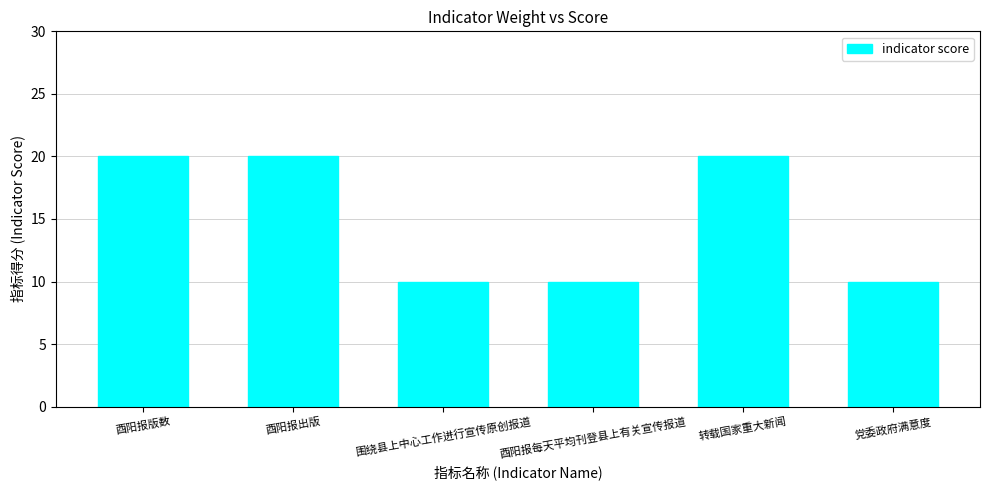

True or false: the data shows 20 at 转载国家重大新闻.

True